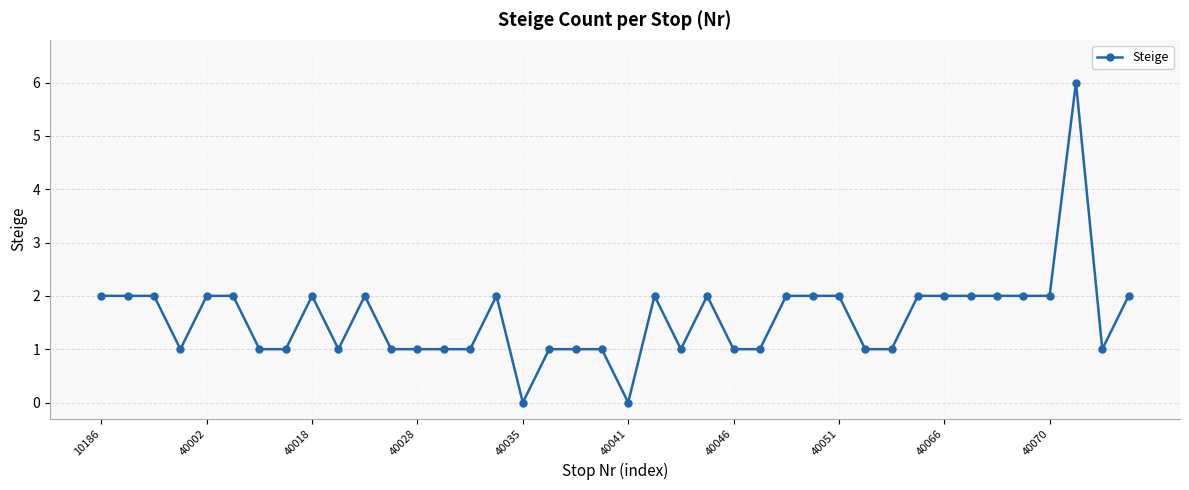

What is the value of the 12th point from the left?

1